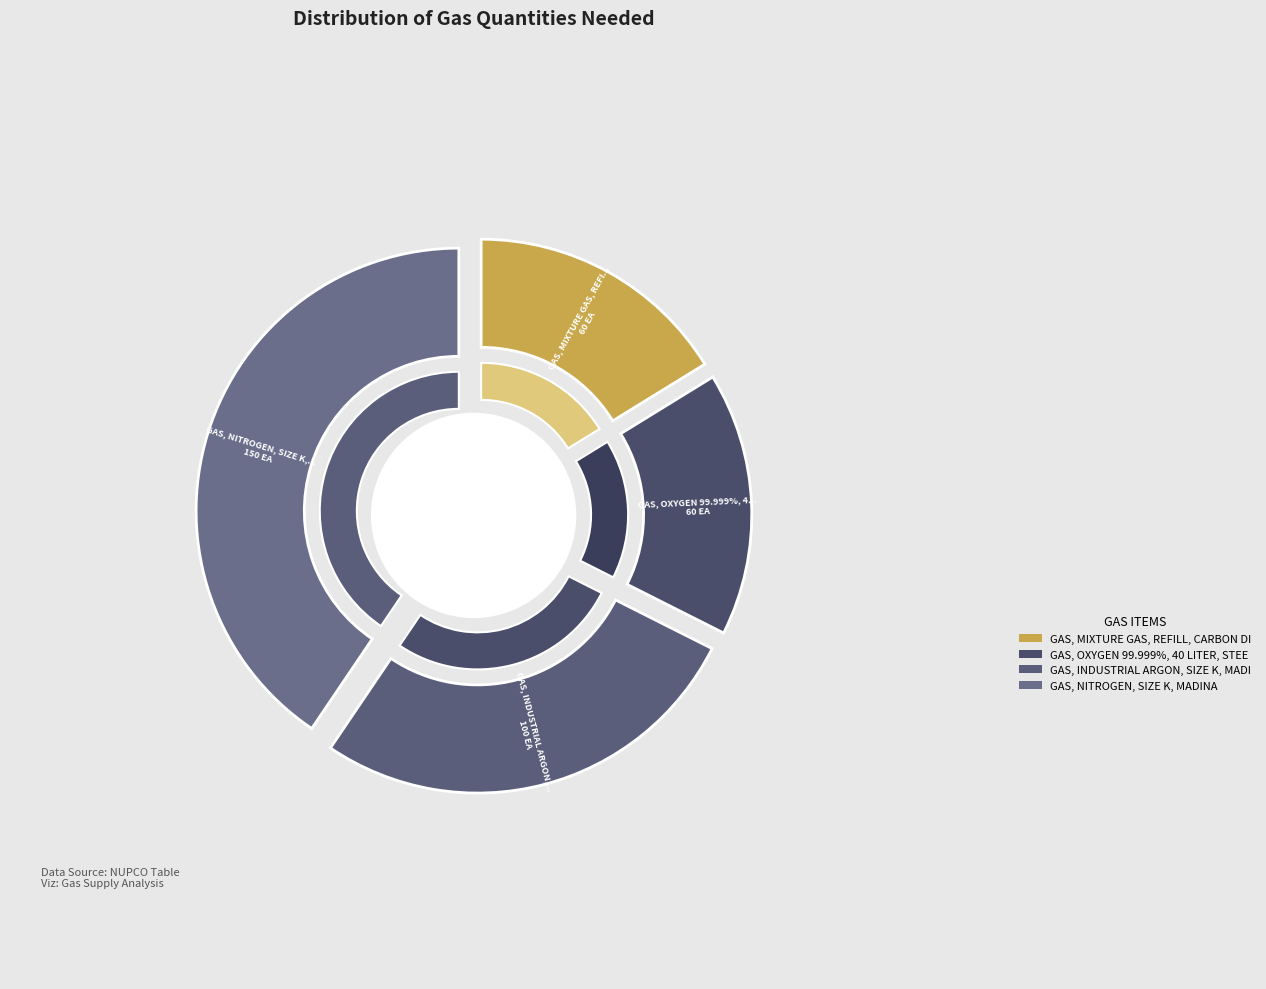

What is the largest slice in the pie chart?

GAS, NITROGEN, SIZE K, MADINA